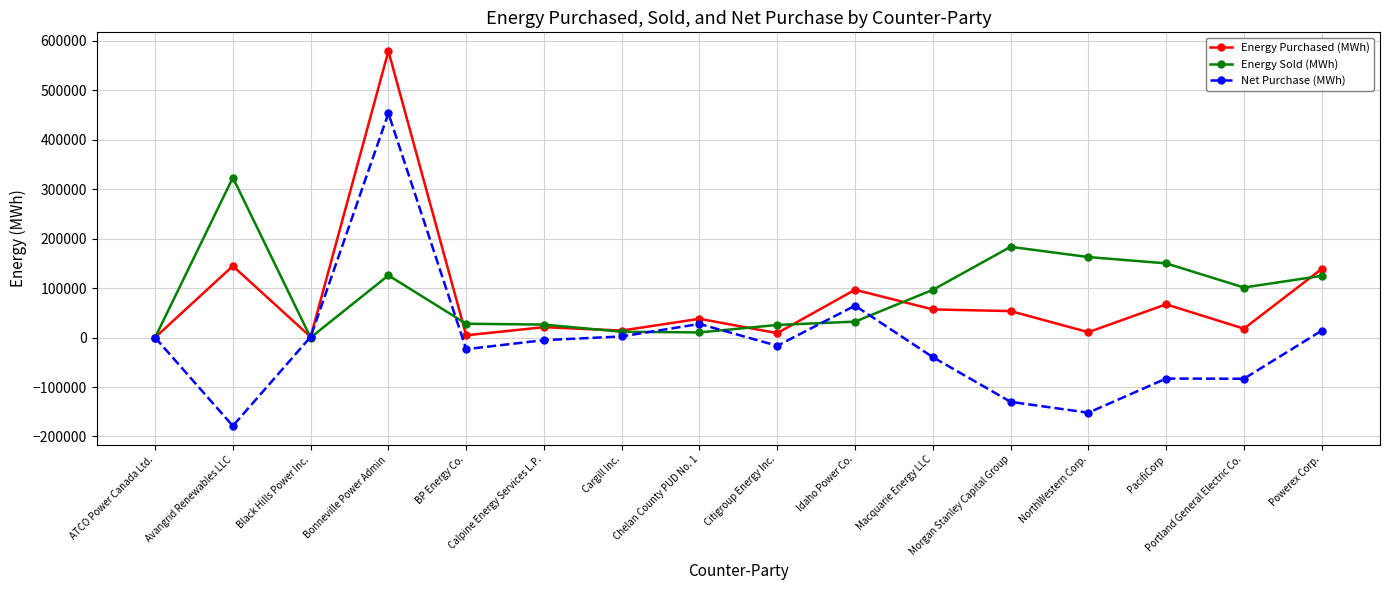

Rank the series at Morgan Stanley Capital Group from highest to lowest value.

Energy Sold (MWh), Energy Purchased (MWh), Net Purchase (MWh)